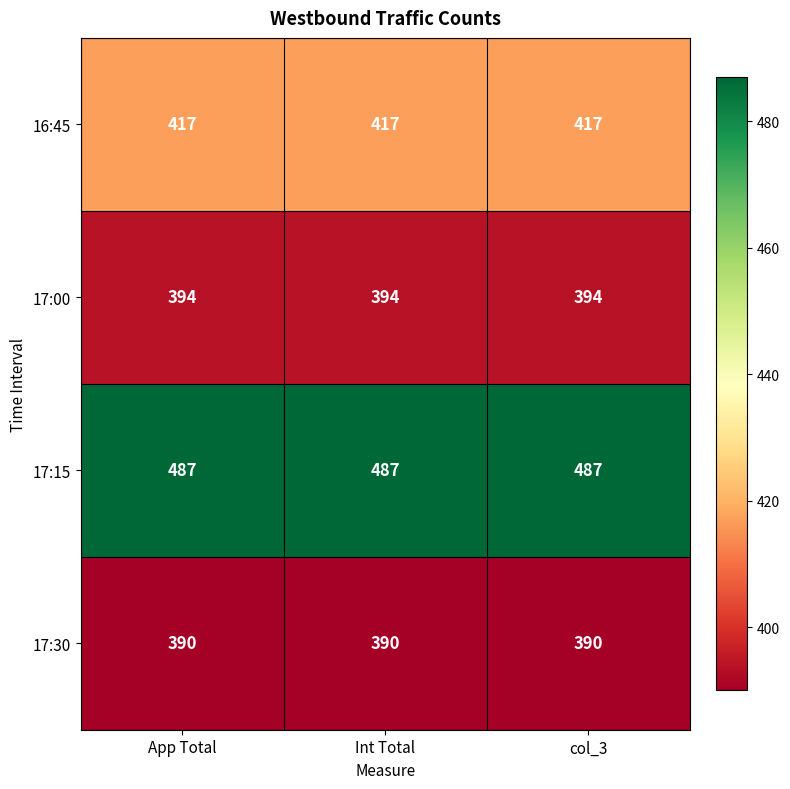

What is the greatest value displayed?

487